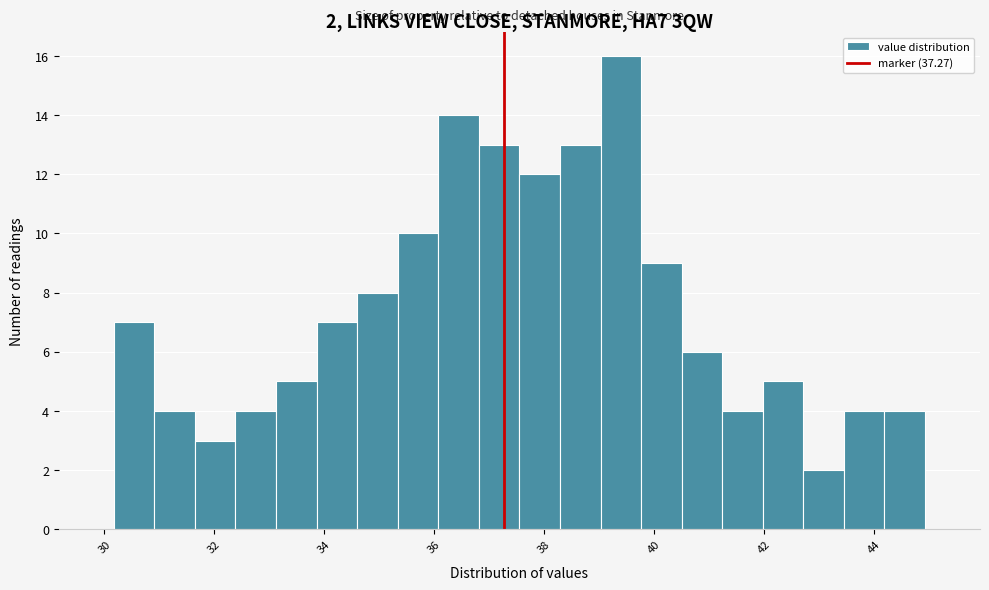

Read against the x-axis, roughly where is the centre of the tallest bar?

39.4